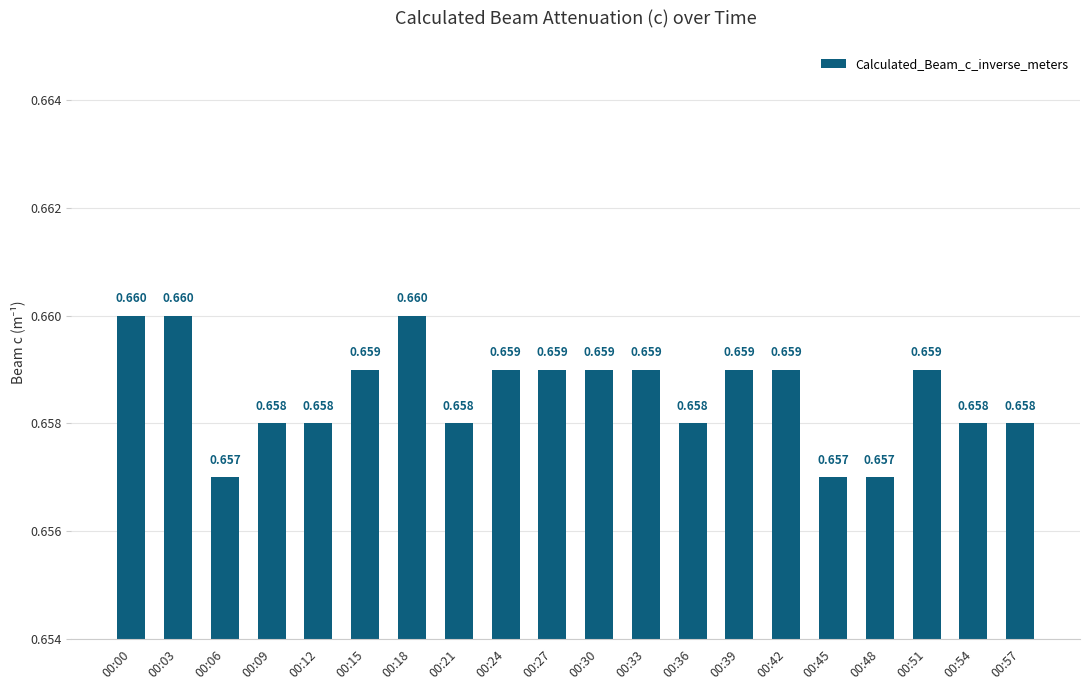

How many categories are shown in the chart?

20